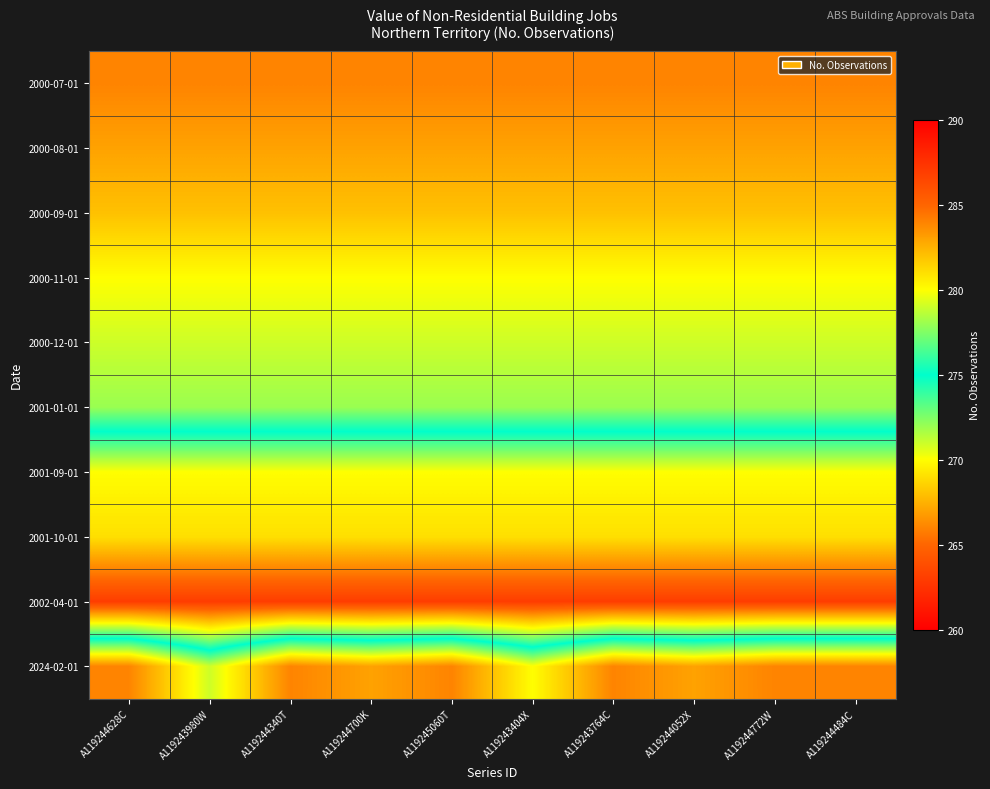

Rank the series at A119245060T from lowest to highest value.

2002-04-01, 2001-10-01, 2001-09-01, 2001-01-01, 2000-12-01, 2000-11-01, 2000-09-01, 2000-08-01, 2000-07-01, 2024-02-01